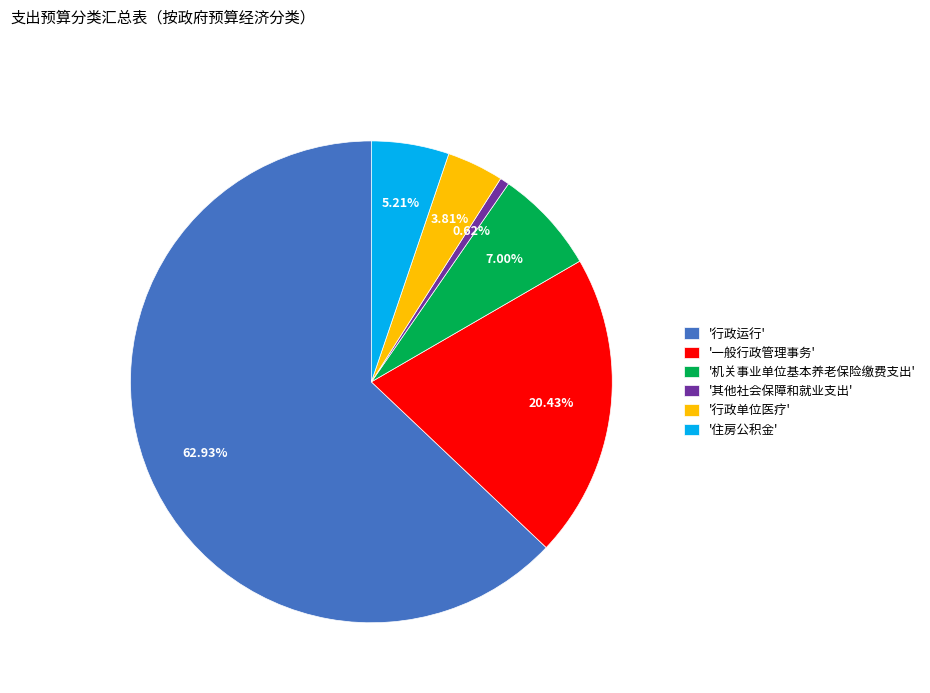

Is the sum of '行政单位医疗' and '住房公积金' greater than half?

No